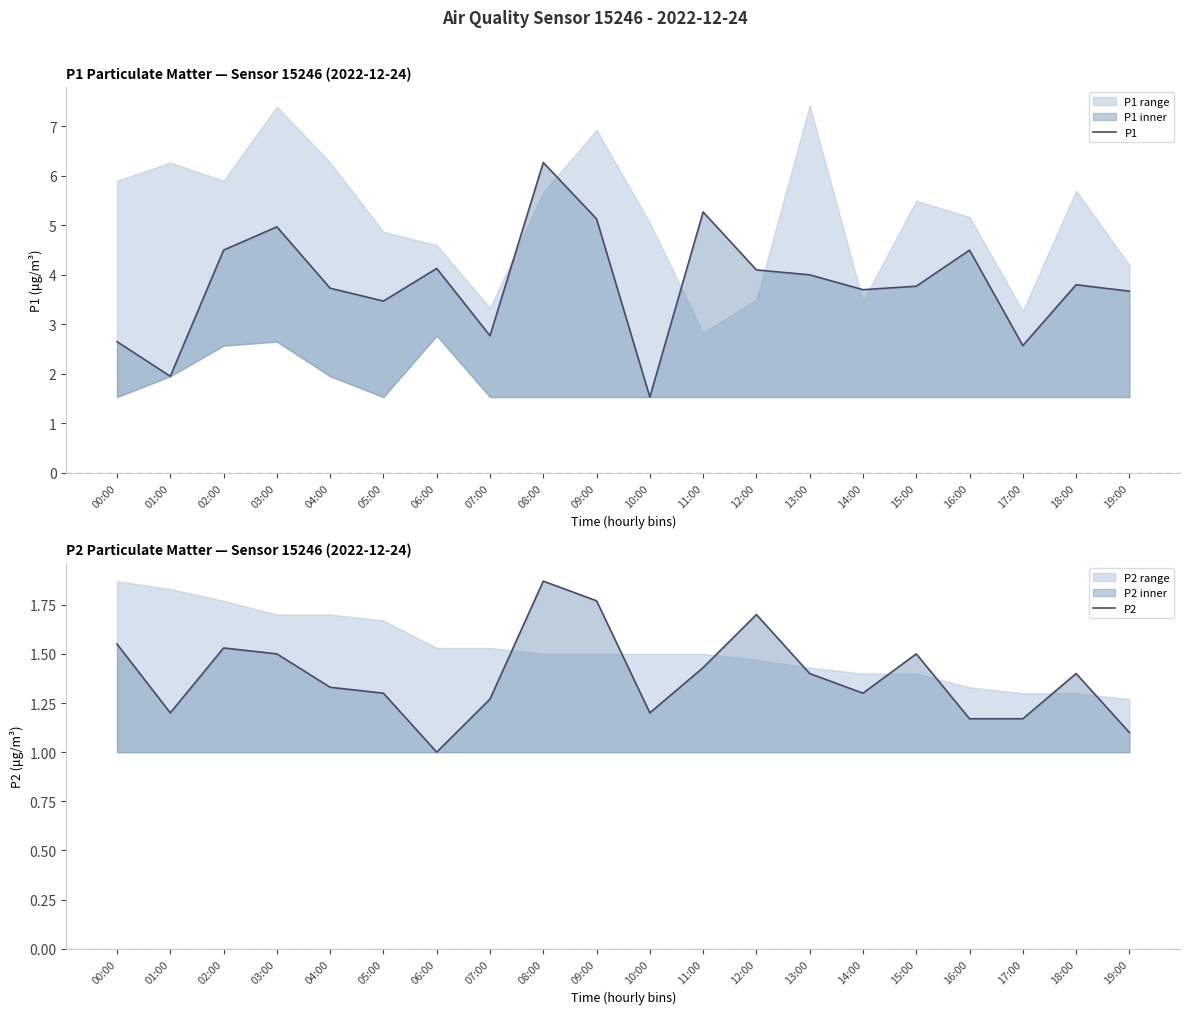

Is it true that P1 equals 2.8 at 07:00?

True